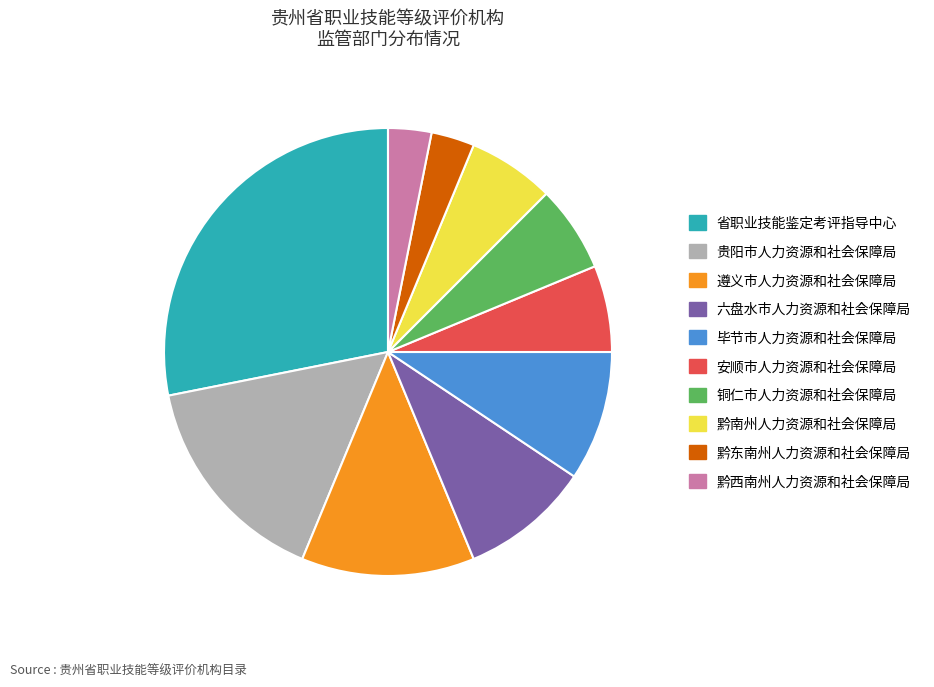

Combined, do 铜仁市人力资源和社会保障局 and 黔西南州人力资源和社会保障局 account for over 50%?

No